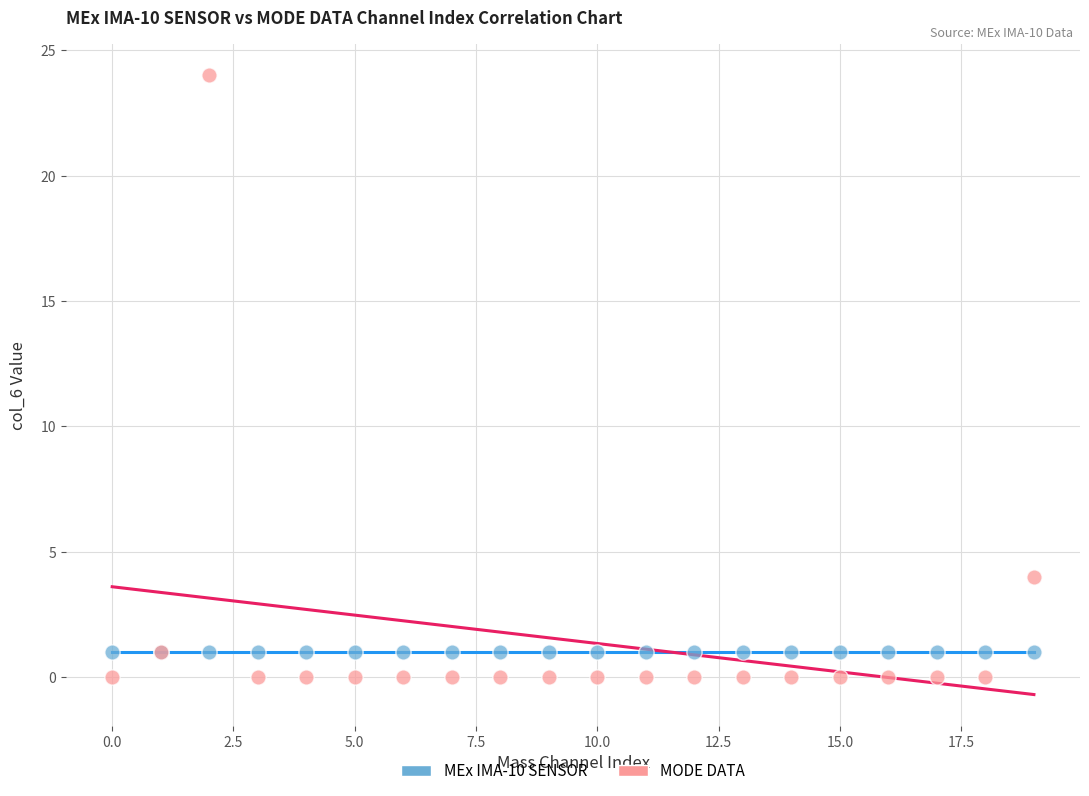

In the MODE DATA series, what Y value is closest to 12?

4